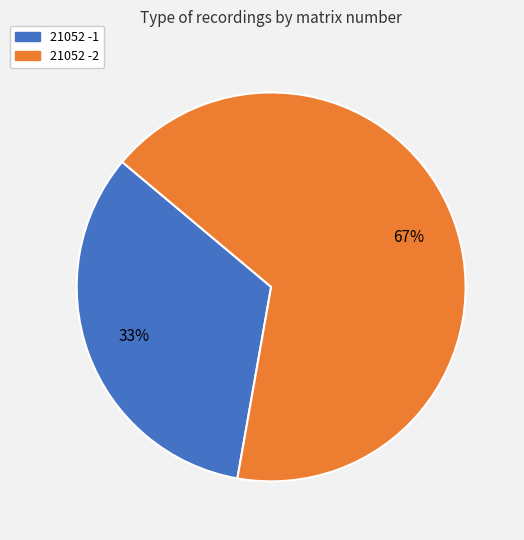

To the nearest percent, what is the average slice percentage?

50%